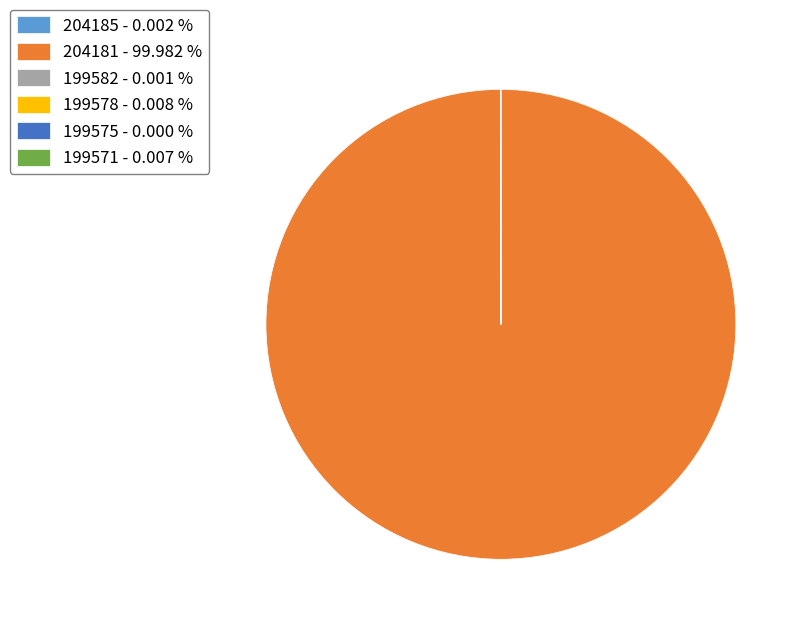

Is there any slice that represents more than half of the pie?

Yes